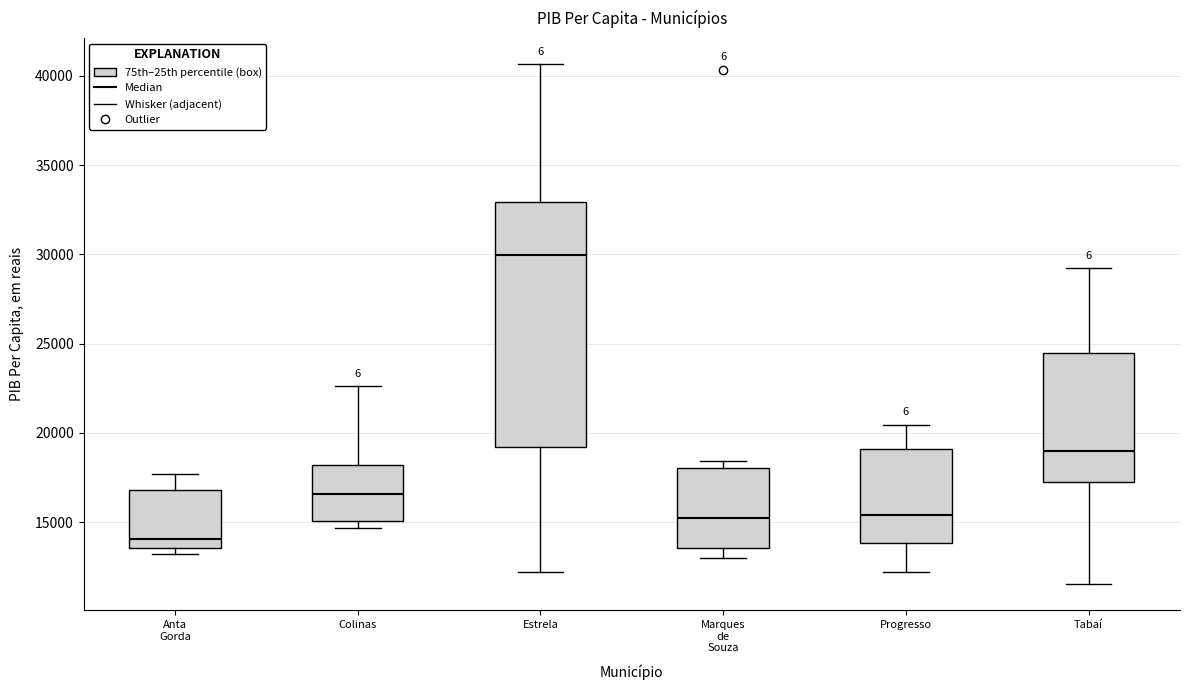

Which box has the lowest median line?

Anta Gorda